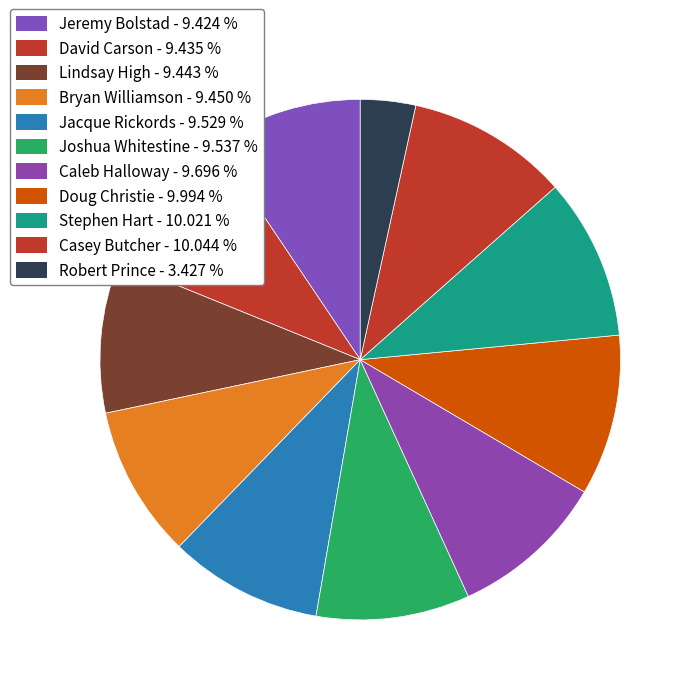

What is the ratio of the value at Stephen Hart to the value at Jeremy Bolstad?

1.1